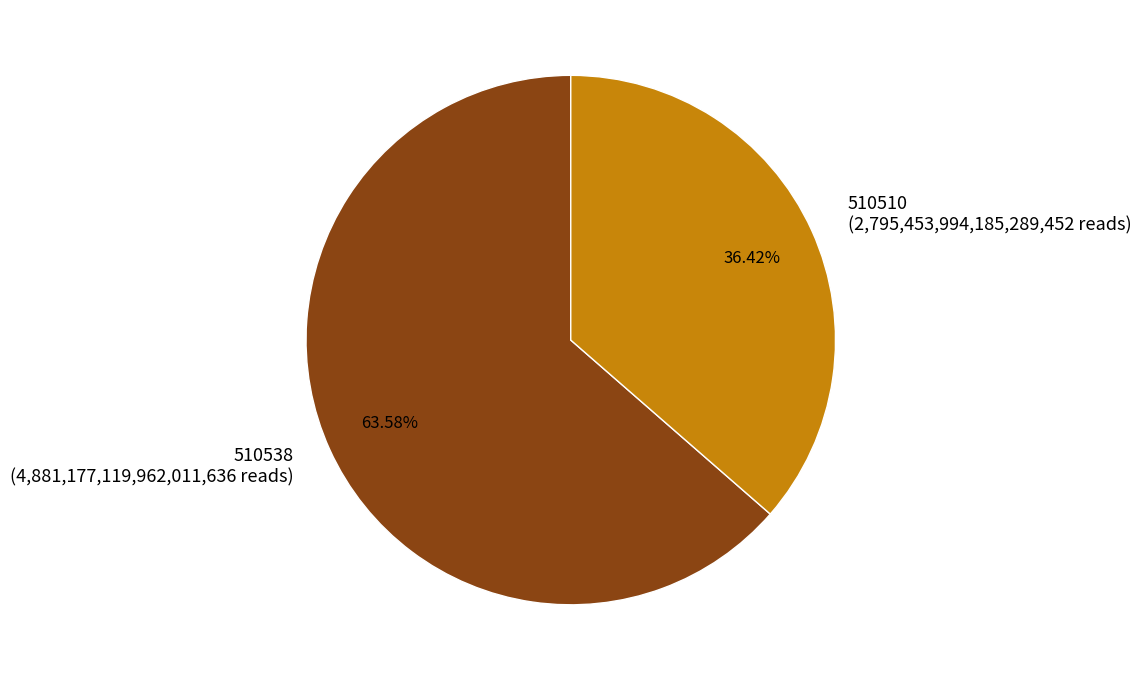

To the nearest percent, what is the combined percentage of 510538 and 510510?

100%